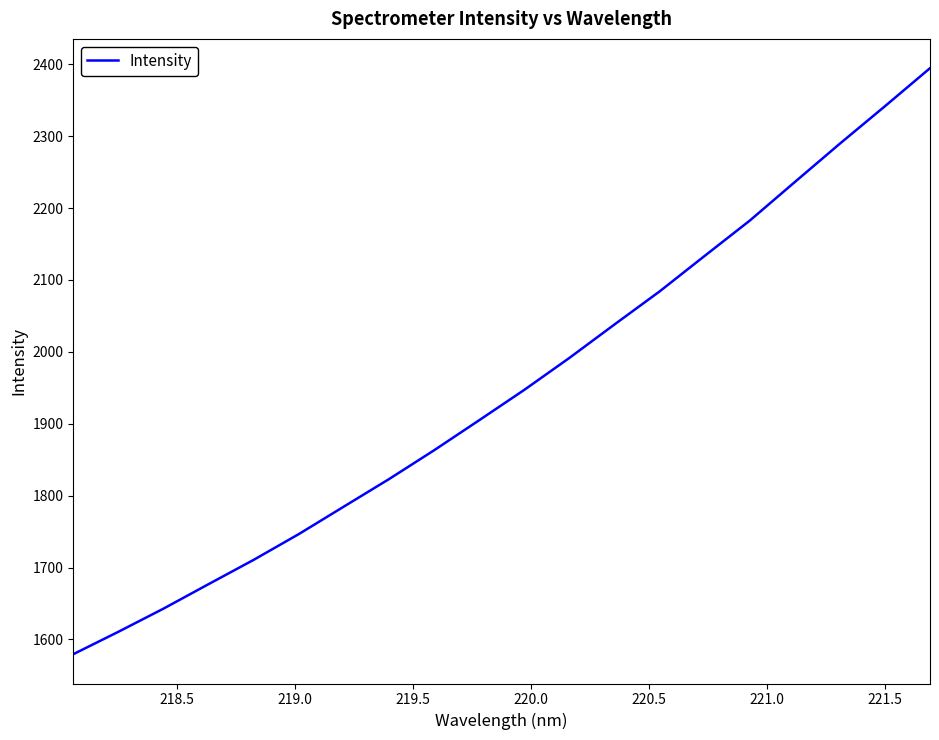

What is the greatest value displayed?

2394.6